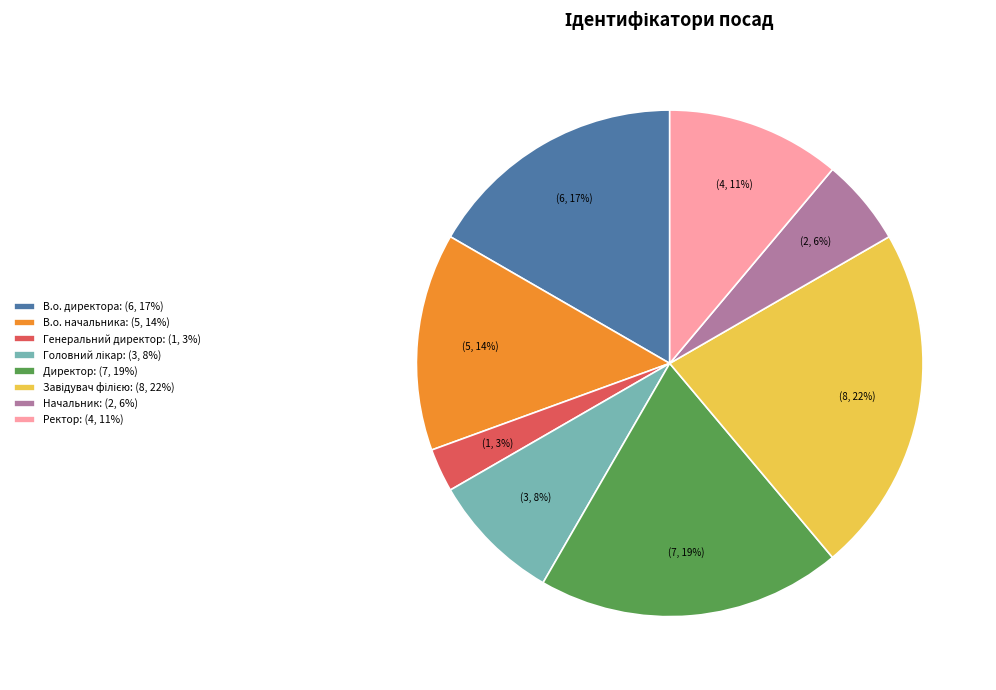

True or false: В.о. начальника accounts for 14% of the total.

True